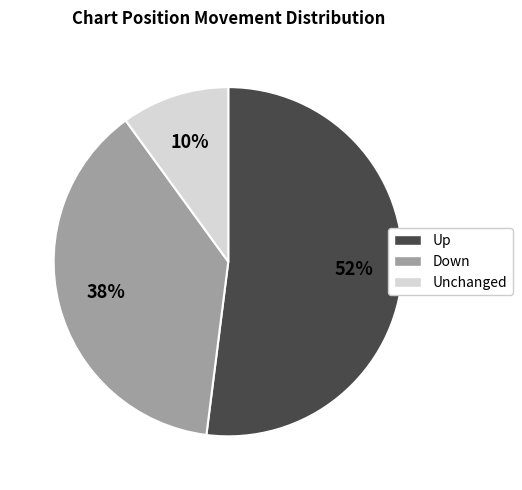

Is there any slice that represents more than half of the pie?

Yes